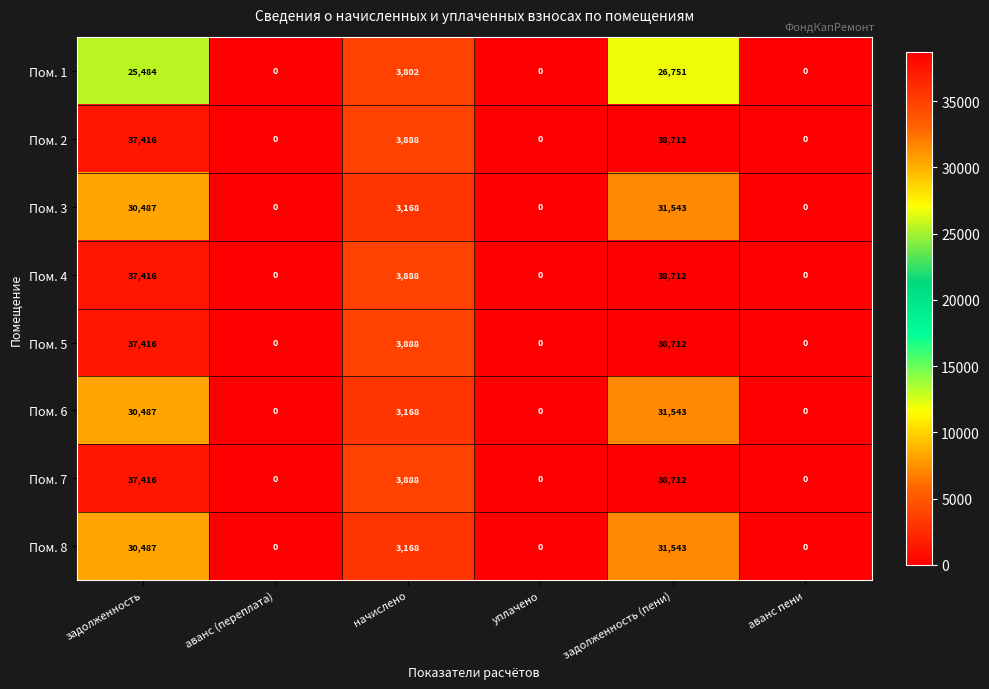

What value does the Пом. 7 series have at задолженность, to the nearest 100?

37400